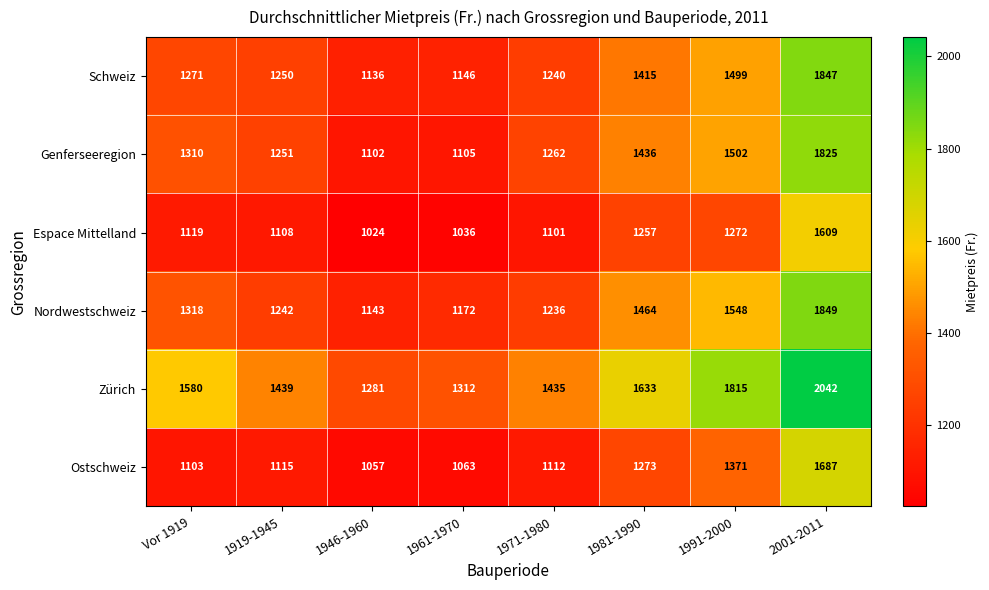

At how many categories does at least one series exceed 1116?

8